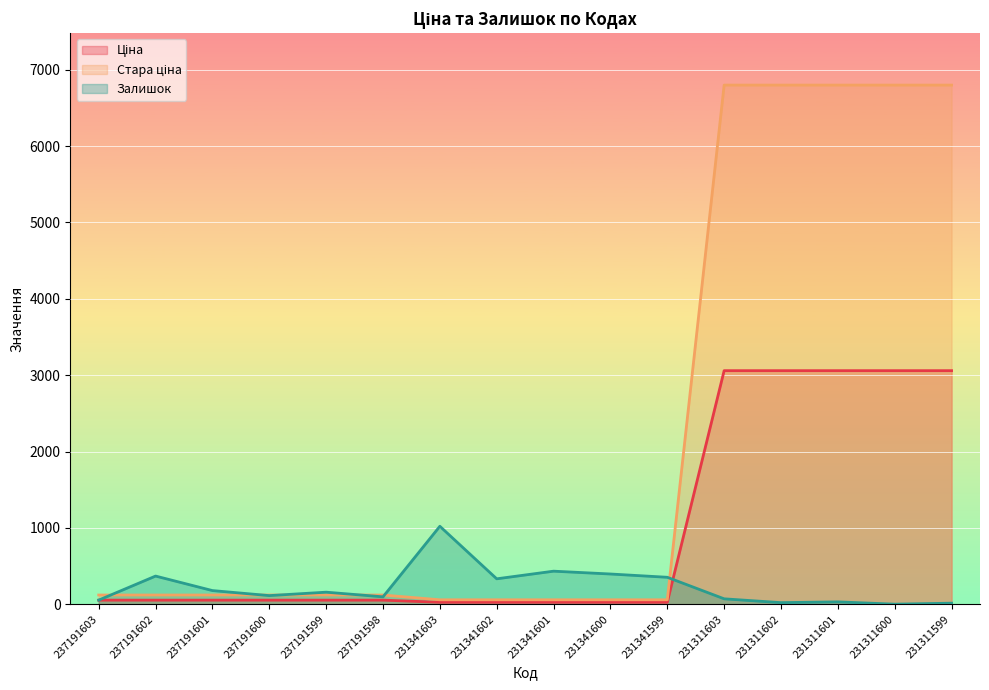

How many values in the Стара ціна series exceed 121?

11